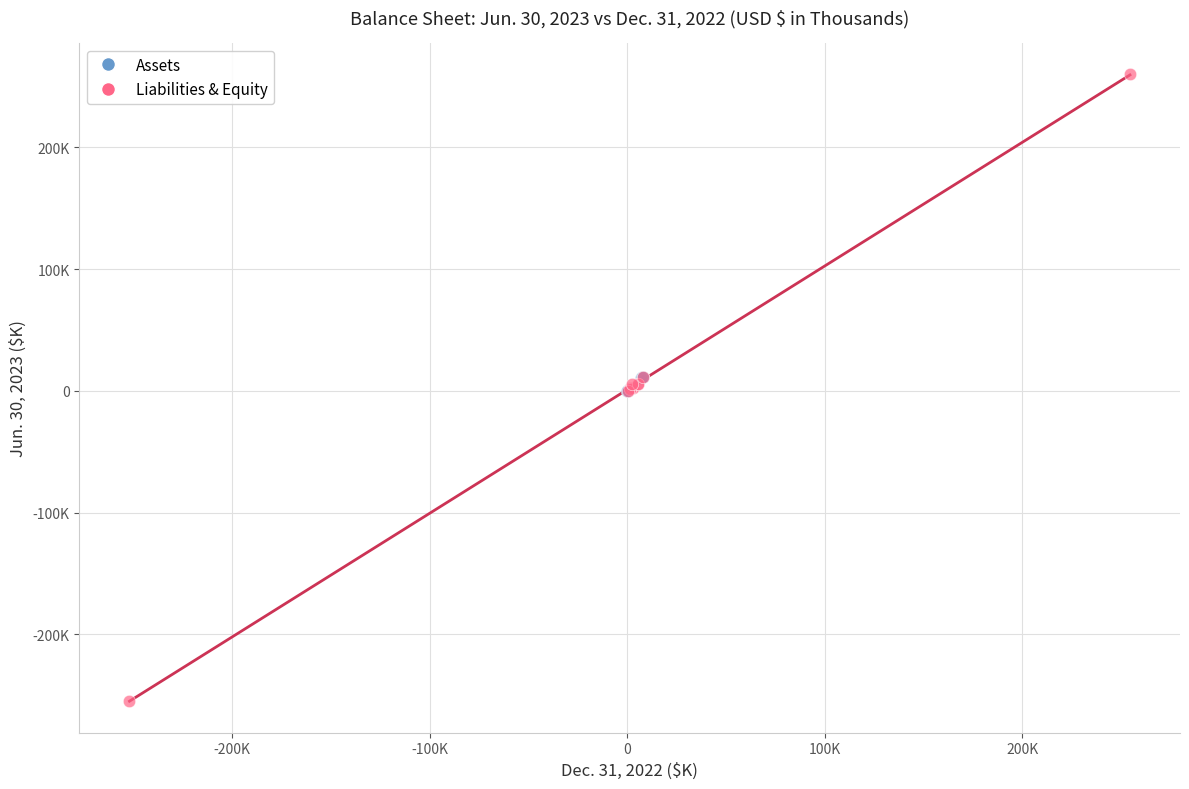

Which series has the widest spread of Y values?

Liabilities & Equity